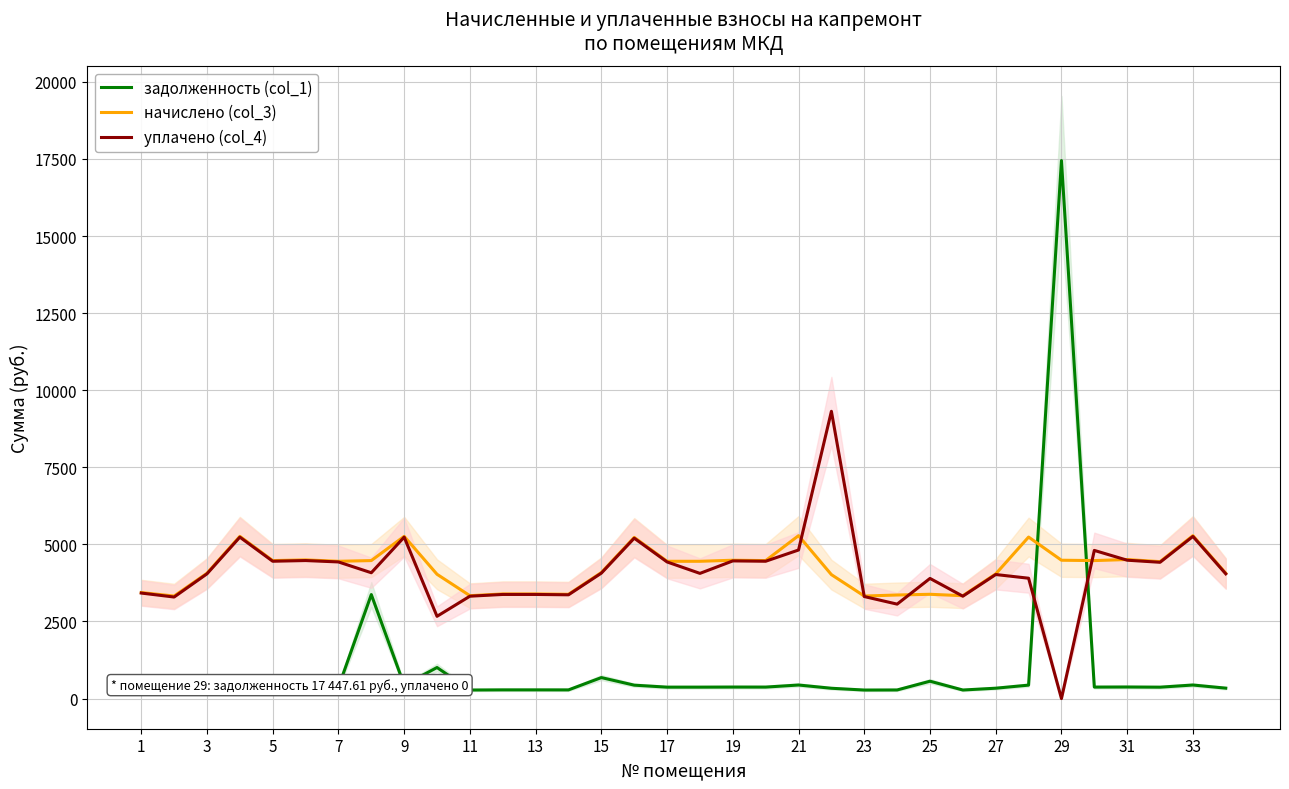

What is the difference between the maximum and second lowest values in the уплачено (col_4) series?

6648.0